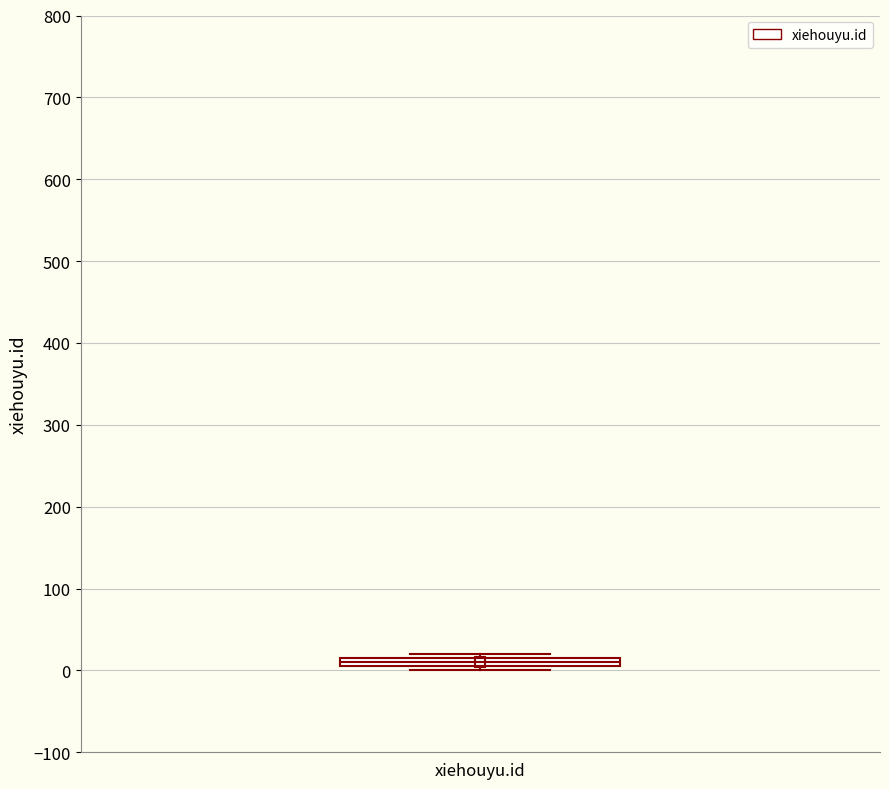

Where is the upper edge of the box for xiehouyu.id on the y-axis? The values are not printed on the chart, so give them approximately, as read against the axis.

20